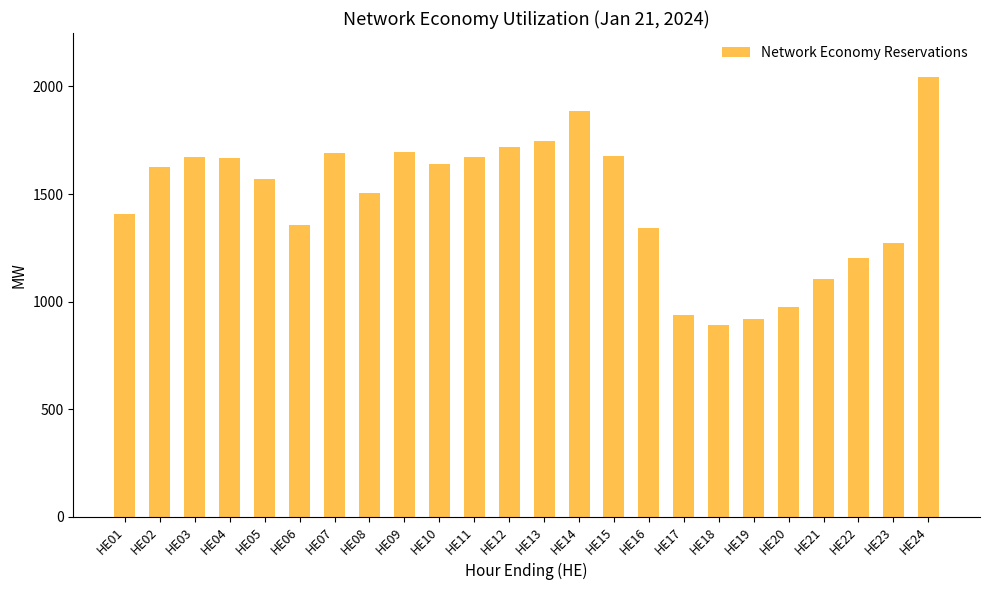

Which has a higher value, HE14 or HE16?

HE14